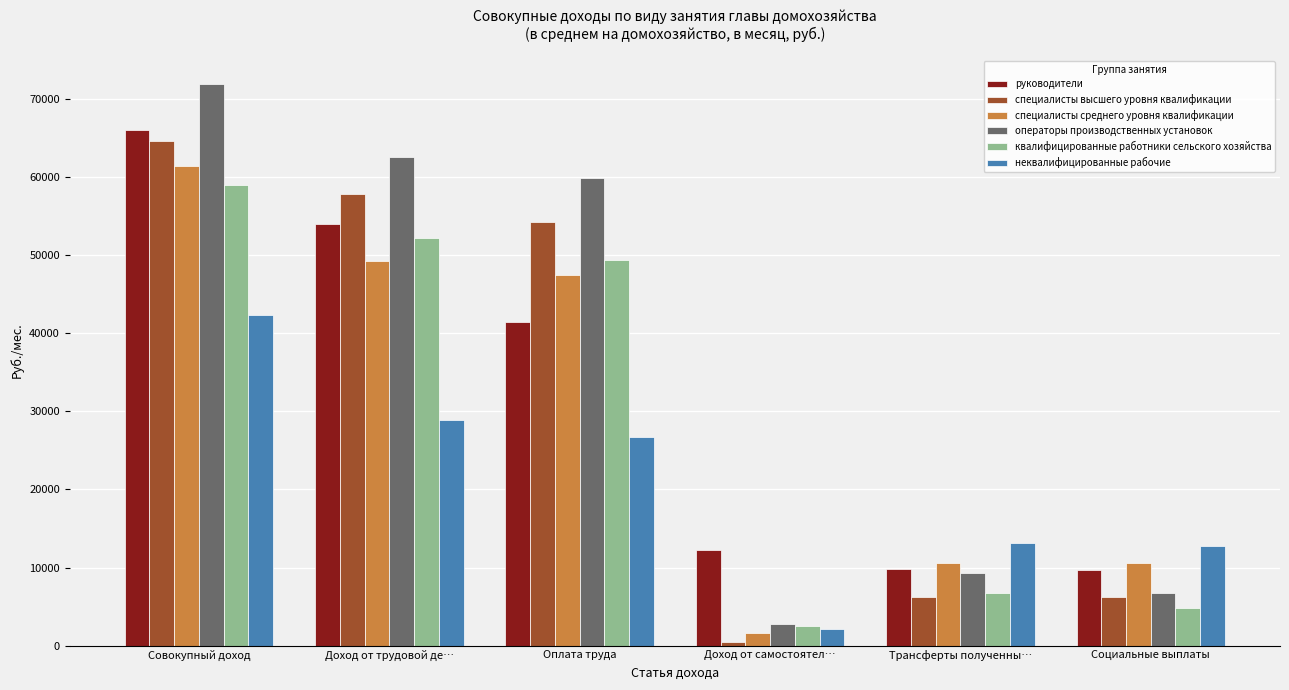

What is the sum of all специалисты высшего уровня квалификации values?

189829.9